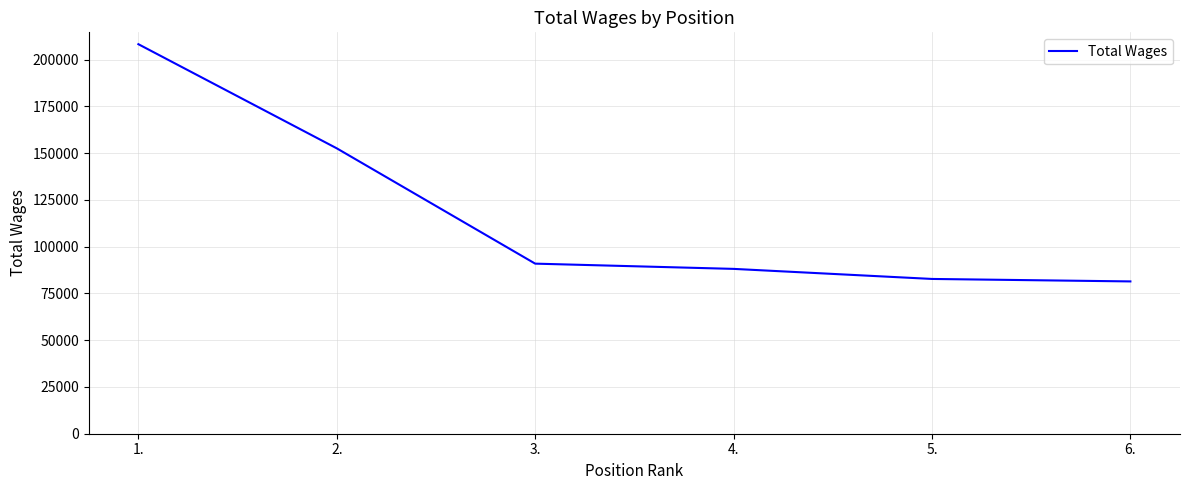

What is the change in value from 2. to 3.?

-61638